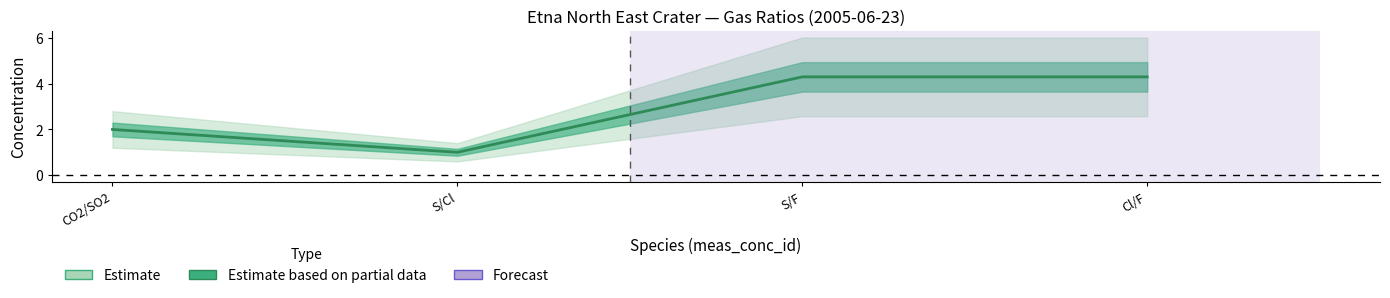

How many distinct data groups are displayed?

1